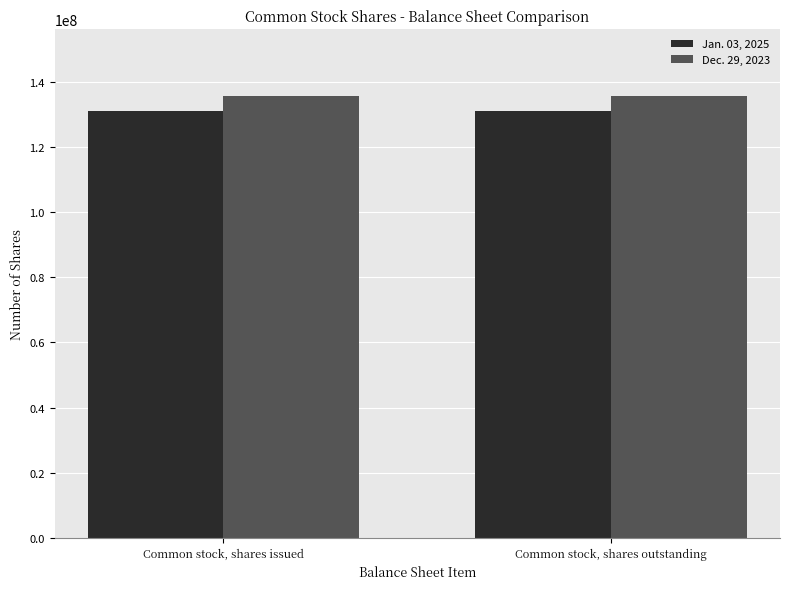

Rank the series by their average value, from highest to lowest.

Dec. 29, 2023, Jan. 03, 2025